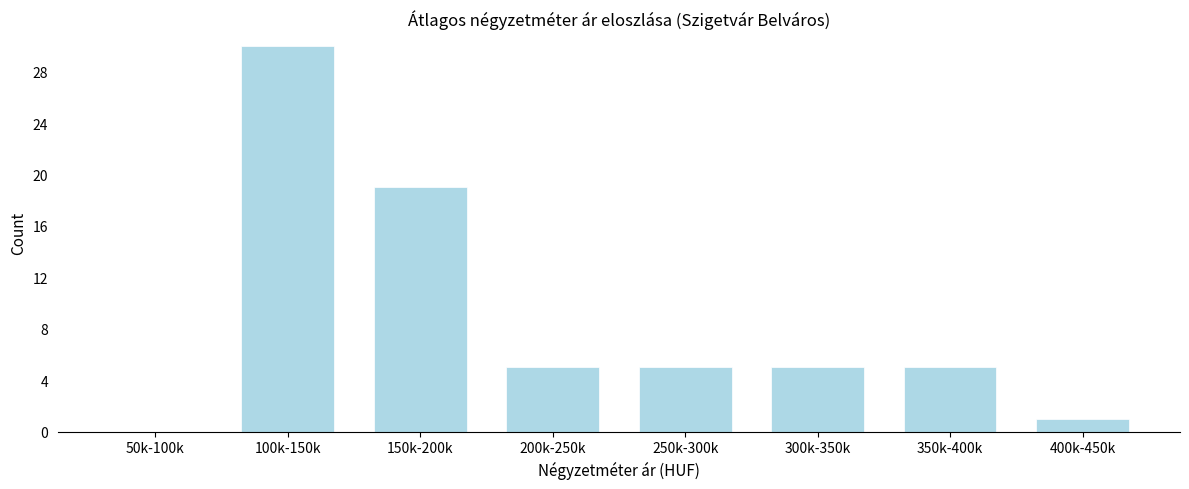

Reading left to right, transcribe all the data shown in this chart.

50k-100k=0	100k-150k=30	150k-200k=19	200k-250k=5	250k-300k=5	300k-350k=5	350k-400k=5	400k-450k=1